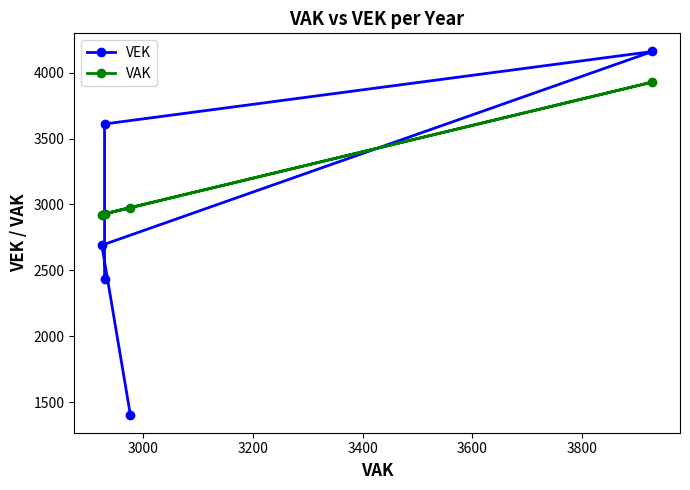

What is the sum of the VAK values at 3600 and 3000?

5853